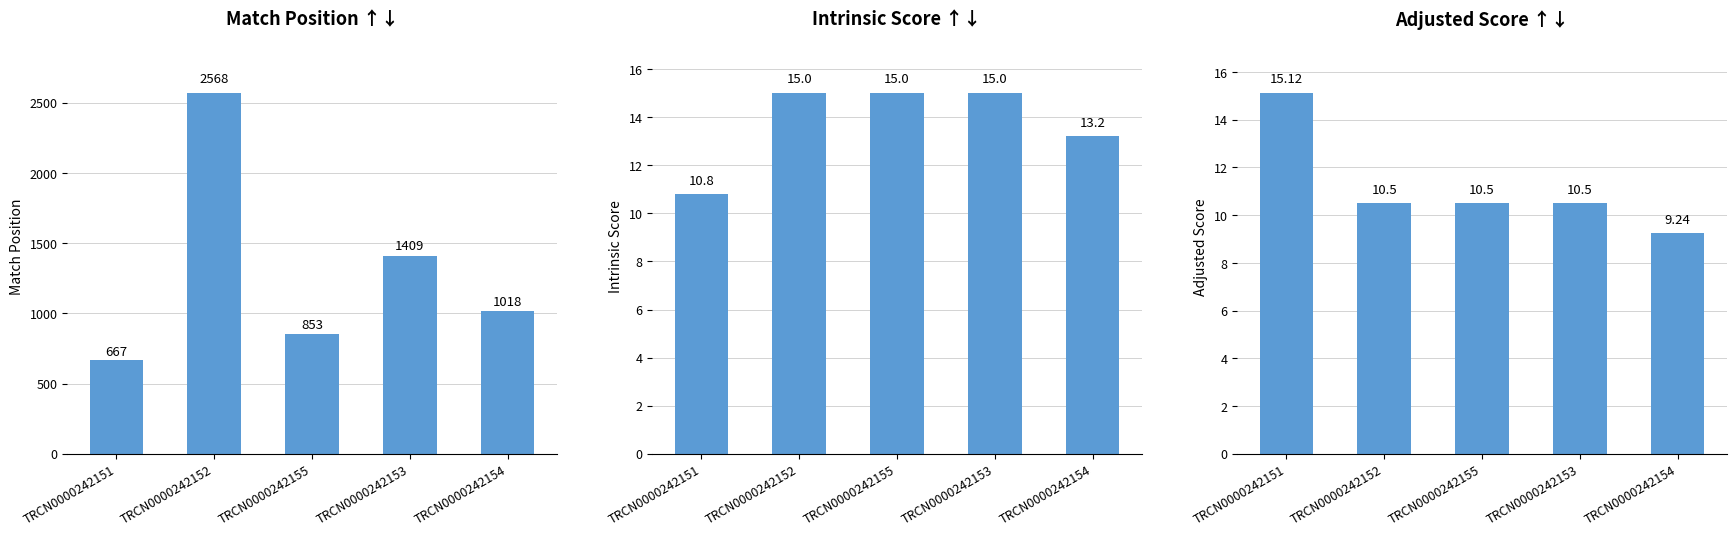

Which has a higher value, TRCN0000242151 or TRCN0000242155?

TRCN0000242155